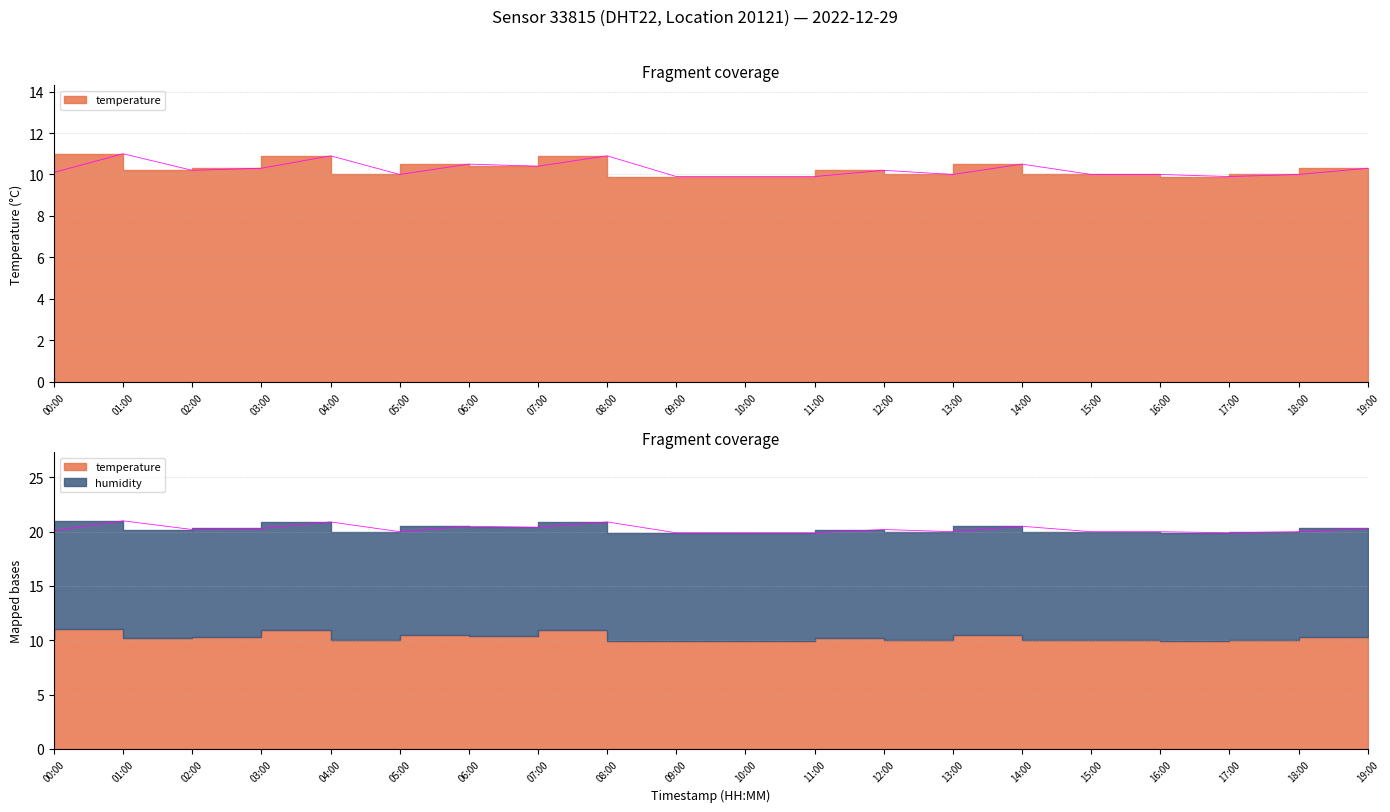

Between 07:00 and 08:00, which is larger?

08:00